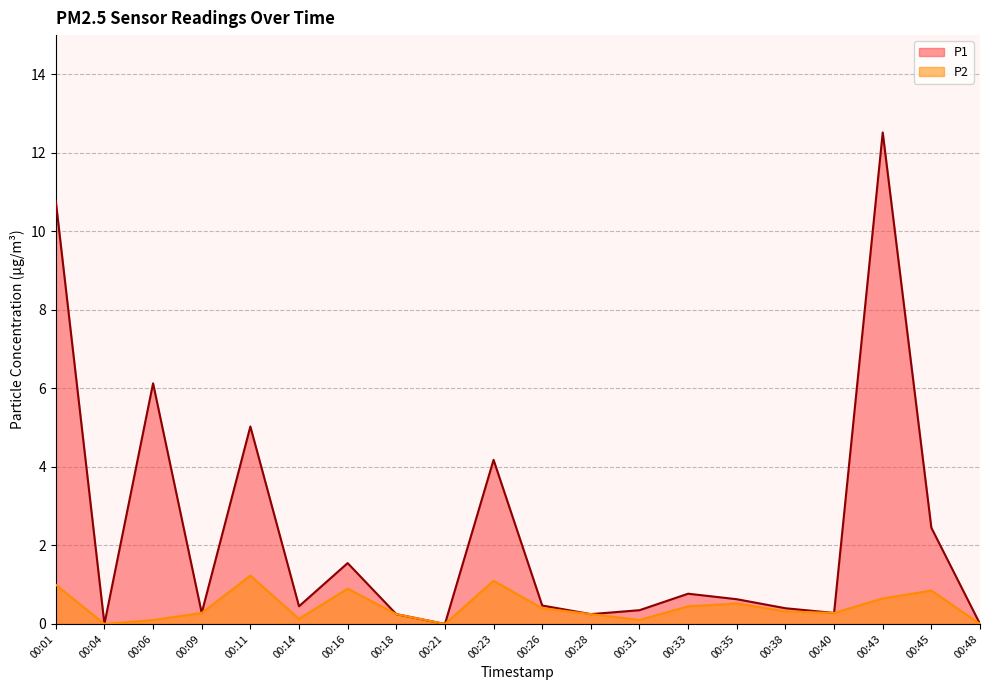

Reading right to left, extract all data points from this chart.

P1: 00:48=0.0	00:45=2.5	00:43=12.5	00:40=0.3	00:38=0.4	00:35=0.6	00:33=0.8	00:31=0.3	00:28=0.2	00:26=0.5	00:23=4.2	00:21=0.0	00:18=0.2	00:16=1.6	00:14=0.5	00:11=5.0	00:09=0.3	00:06=6.1	00:04=0.0	00:01=10.8
P2: 00:48=0.0	00:45=0.8	00:43=0.7	00:40=0.3	00:38=0.3	00:35=0.5	00:33=0.5	00:31=0.1	00:28=0.2	00:26=0.4	00:23=1.1	00:21=0.0	00:18=0.2	00:16=0.9	00:14=0.1	00:11=1.2	00:09=0.3	00:06=0.1	00:04=0.0	00:01=1.0